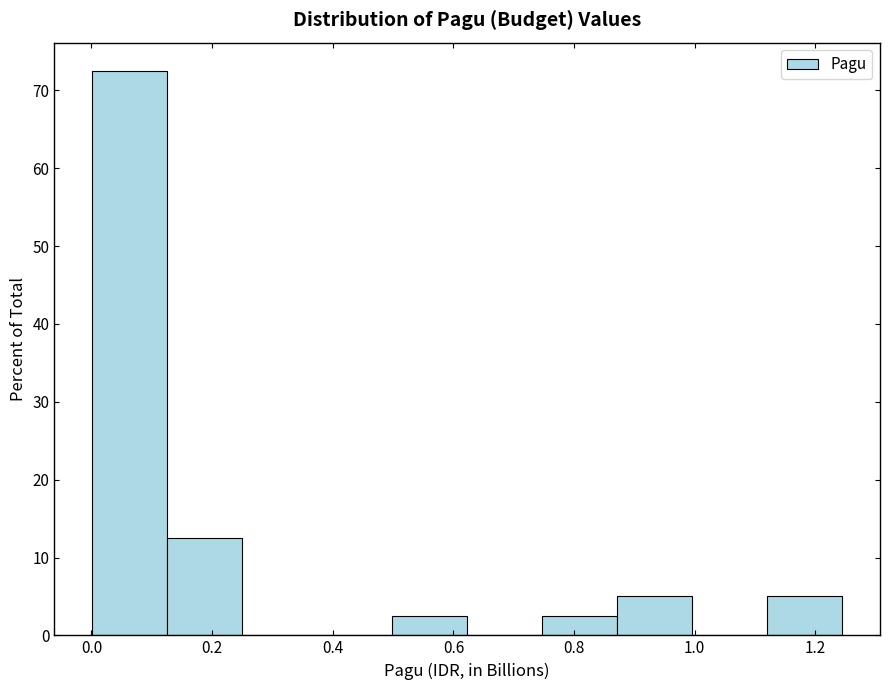

Reading left to right, list every bar in this chart as the range it spans on the x-axis followed by its height. Neither the bar edges nor the heights are printed on the chart, so give them approximately, as read against the axes.

0.00 to 0.12: 73
0.12 to 0.24: 13
0.24 to 0.38: 0
0.38 to 0.50: 0
0.50 to 0.62: 3
0.62 to 0.74: 0
0.74 to 0.88: 3
0.88 to 1.00: 5
1.00 to 1.12: 0
1.12 to 1.24: 5